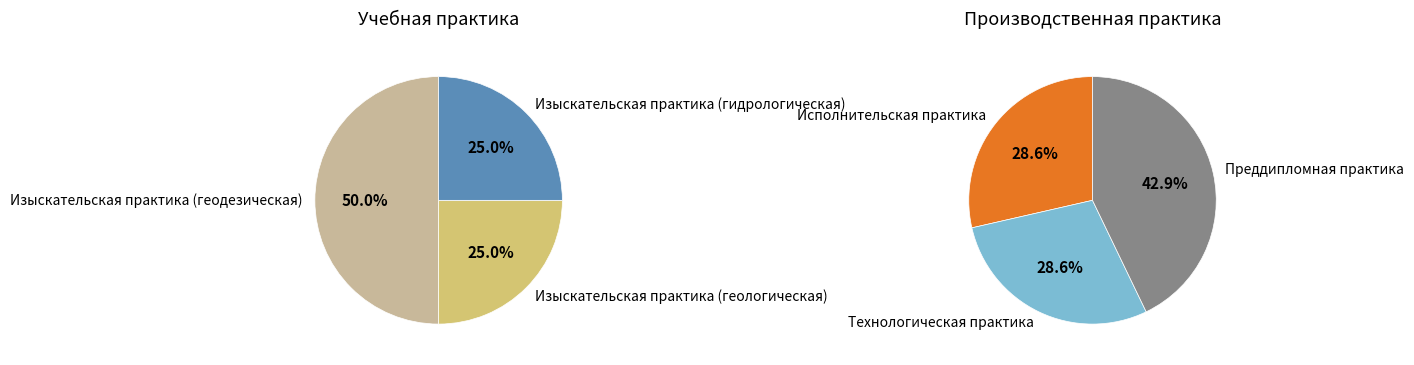

Which has a higher value, Изыскательская практика (геодезическая) or Изыскательская практика (геологическая)?

Изыскательская практика (геодезическая)